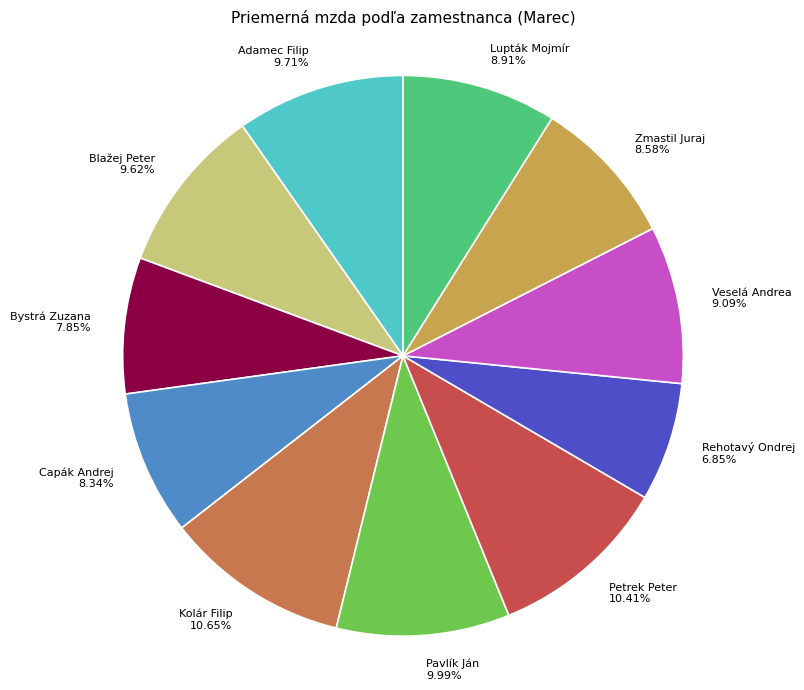

Is it true that Rehotavý Ondrej is 7% of the pie?

True